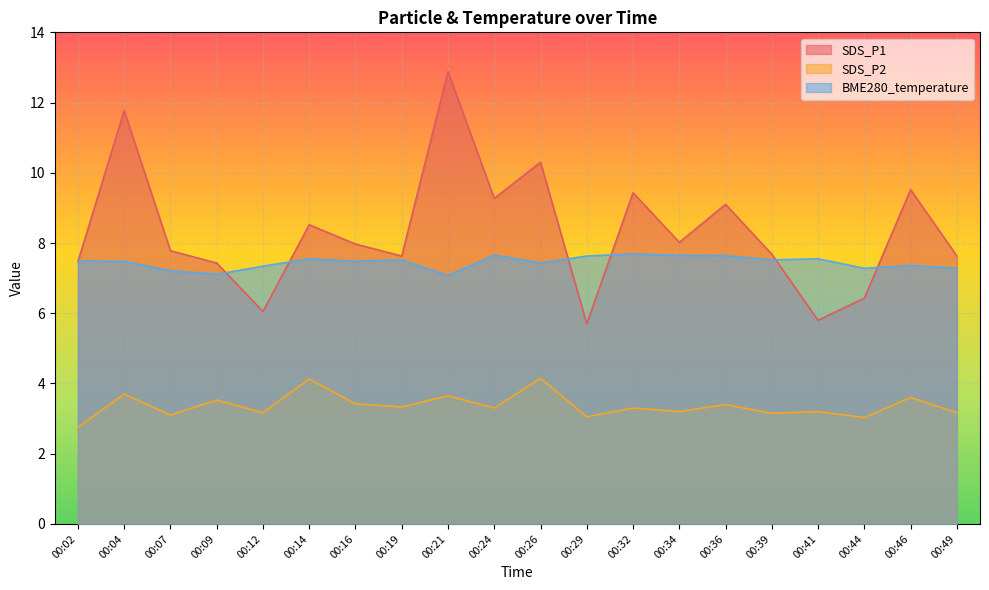

Between which two adjacent categories do BME280_temperature and SDS_P1 first intersect?

00:02 and 00:04